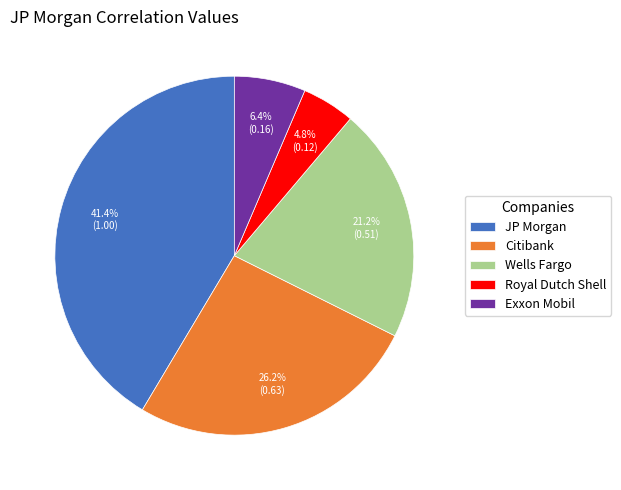

Between Citibank and Wells Fargo, which is larger?

Citibank